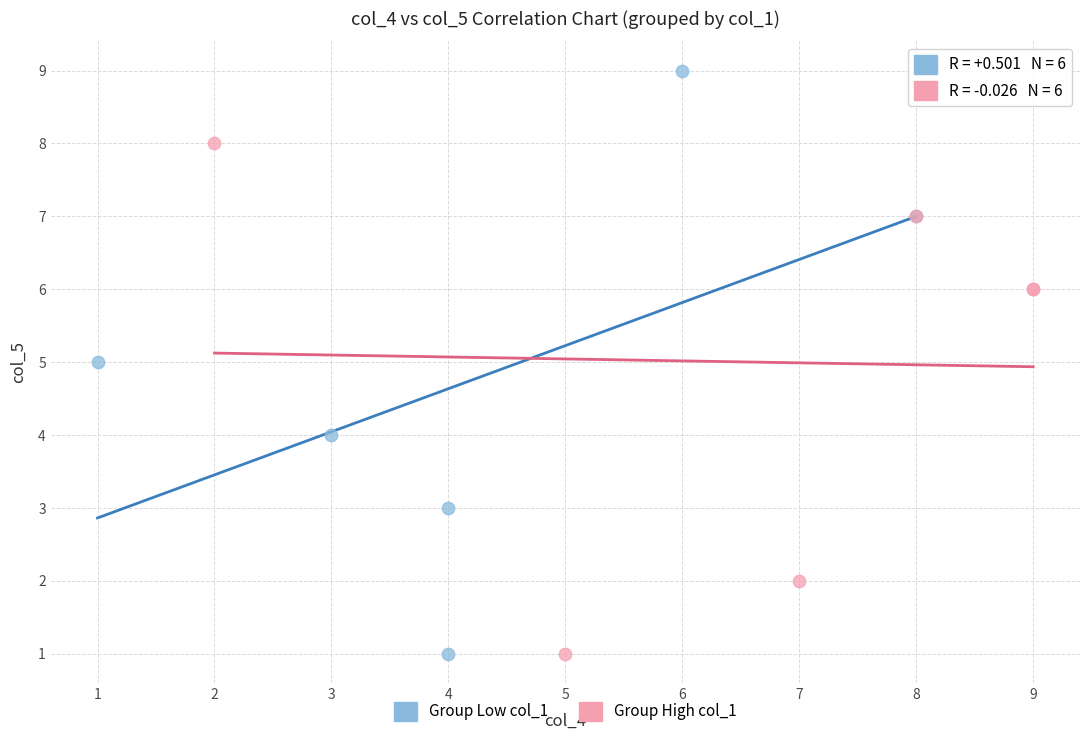

Which series reaches the maximum Y coordinate?

Group Low col_1